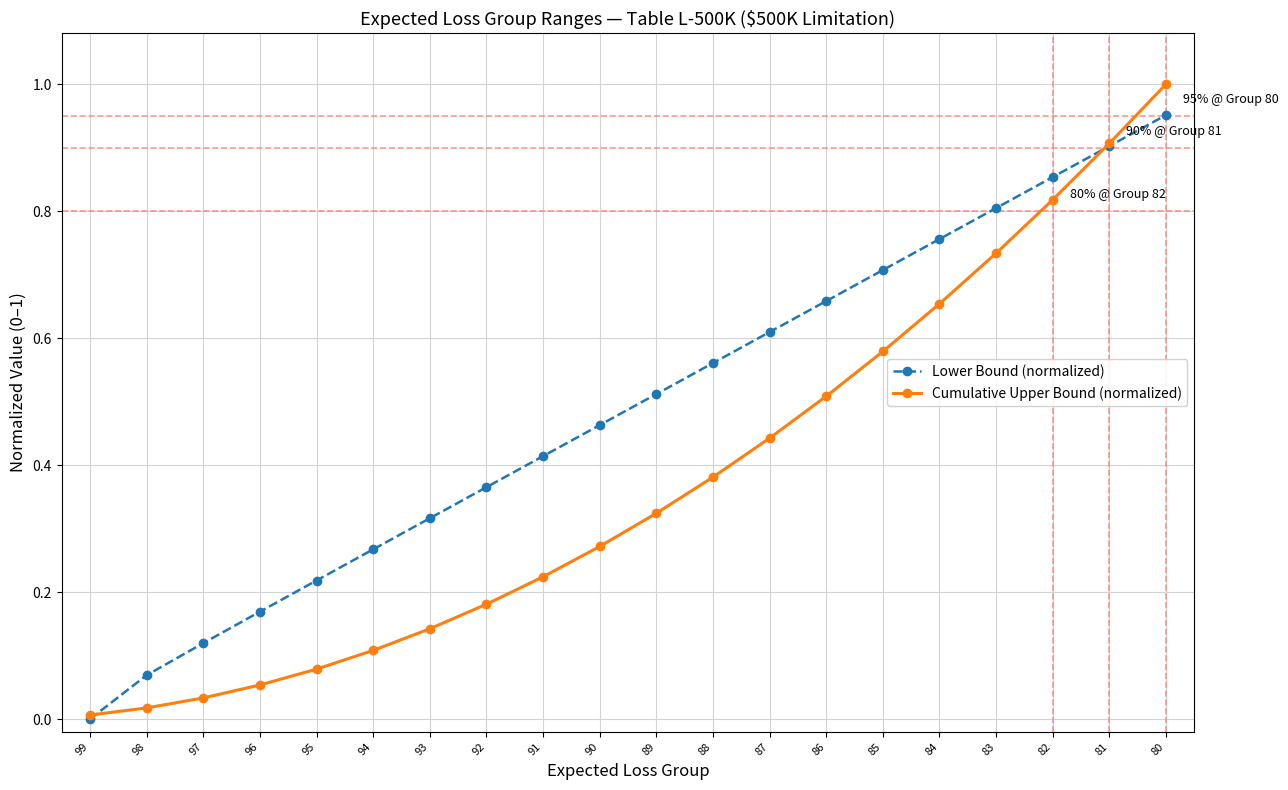

What is the total value across all series at 82?

1.7